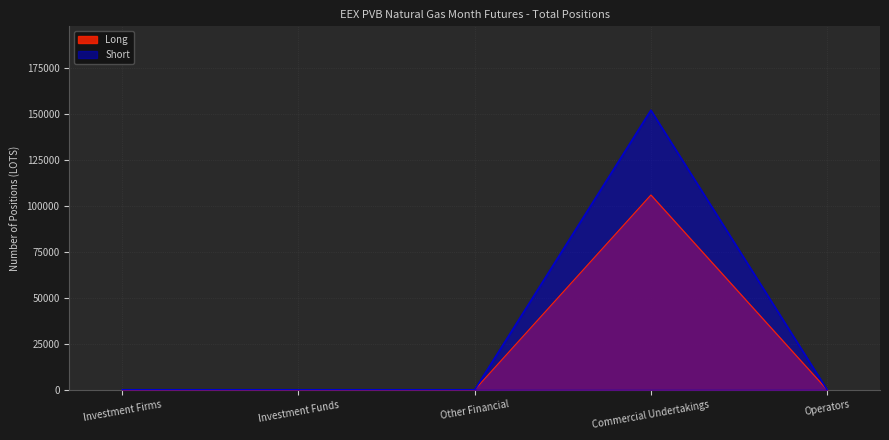

Reading right to left, what are all the values shown in this chart?

Long: 0	106080	0	0	0
Short: 0	152240	0	0	0